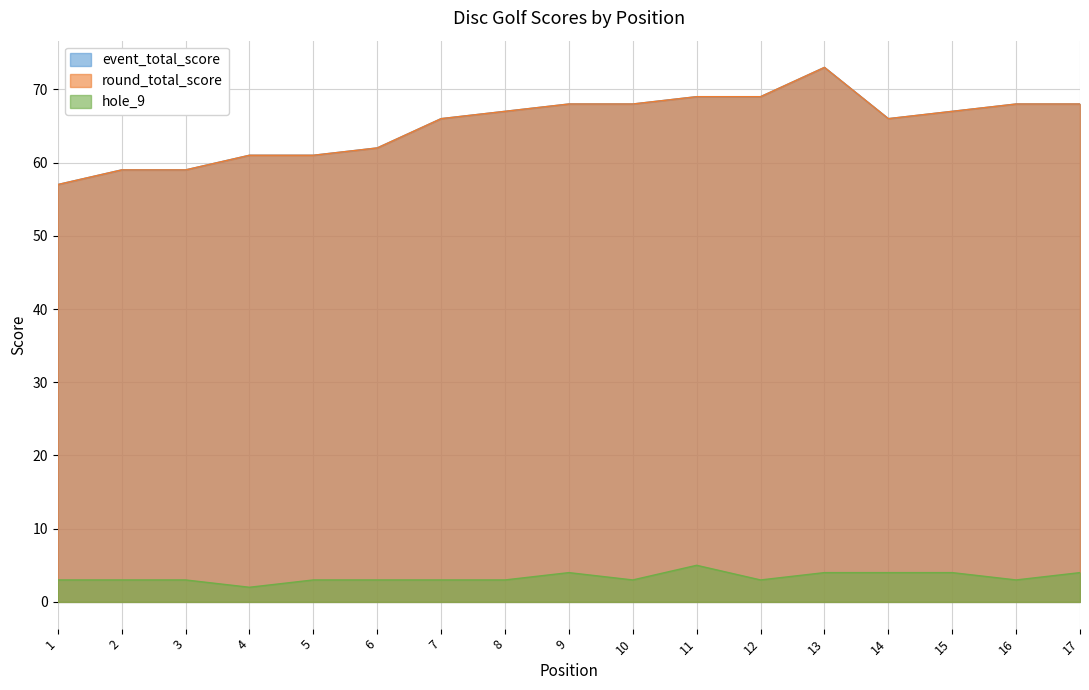

True or false: event_total_score has a value of 94 at 2.

False